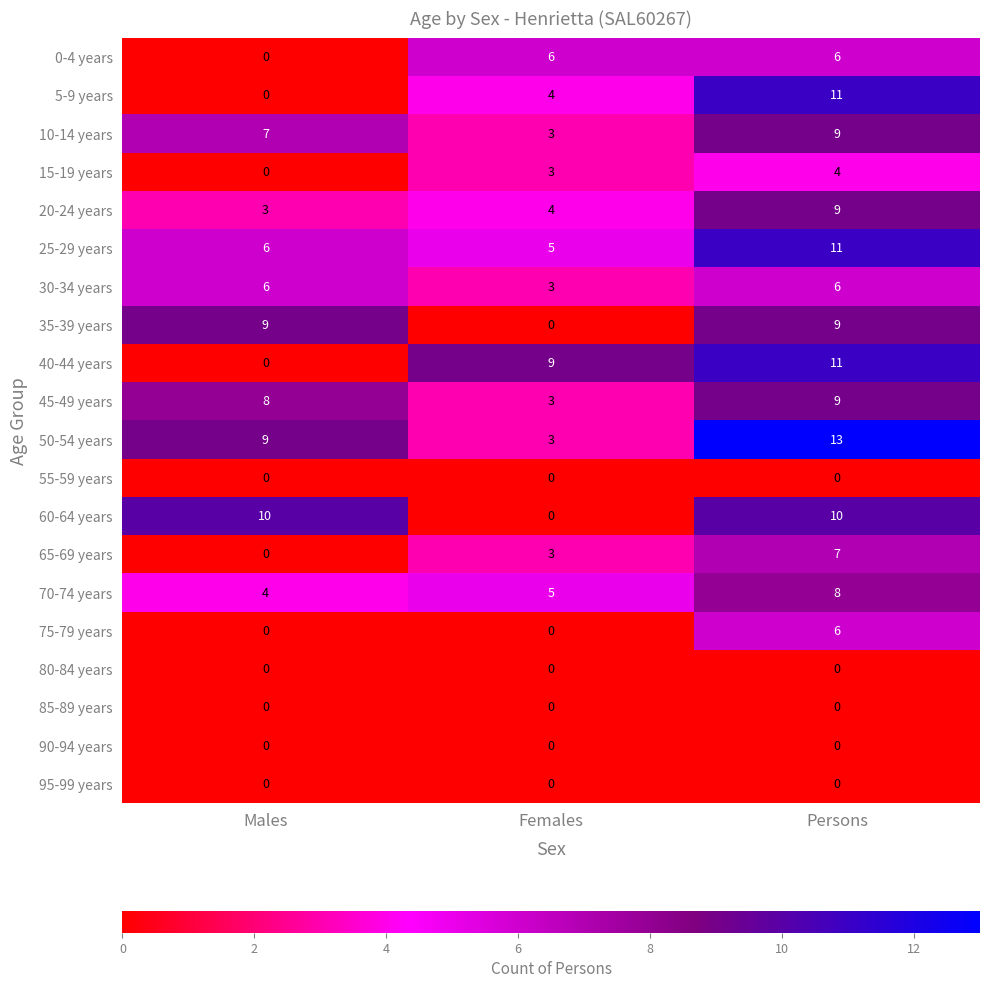

How many 70-74 years values are between 4 and 8?

3